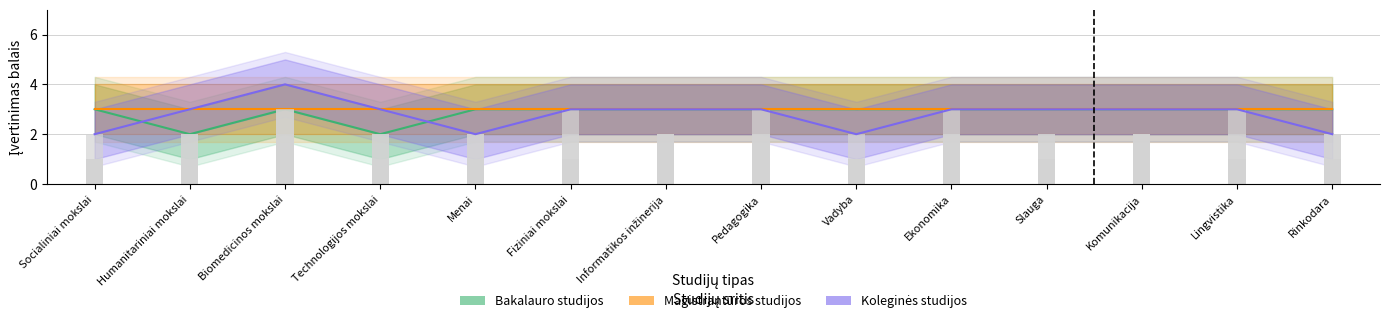

At which label does Magistrantūros studijos reach its minimum?

Socialiniai mokslai